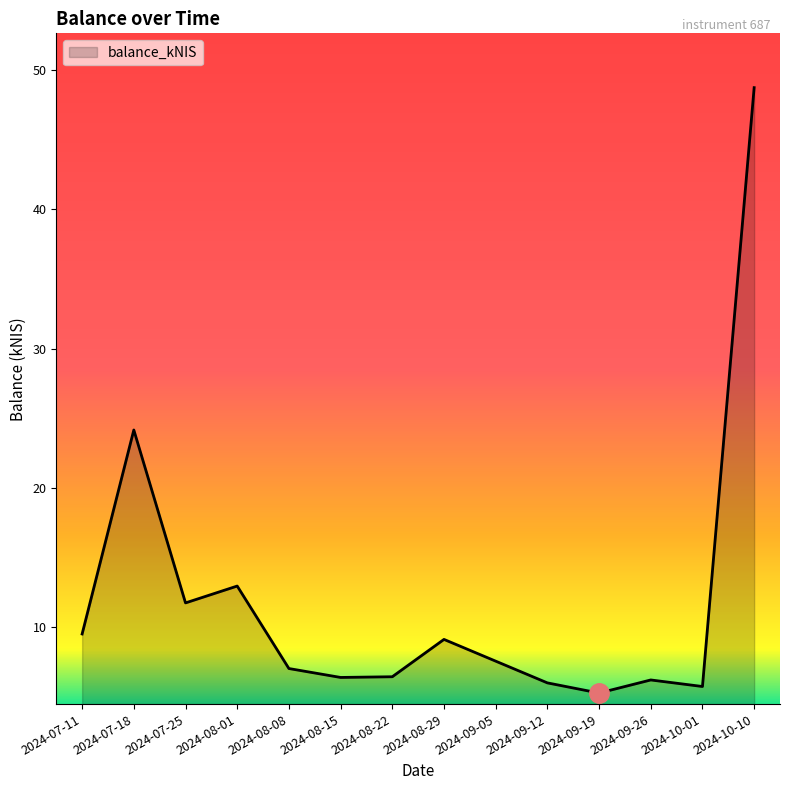

How many distinct data groups are displayed?

1